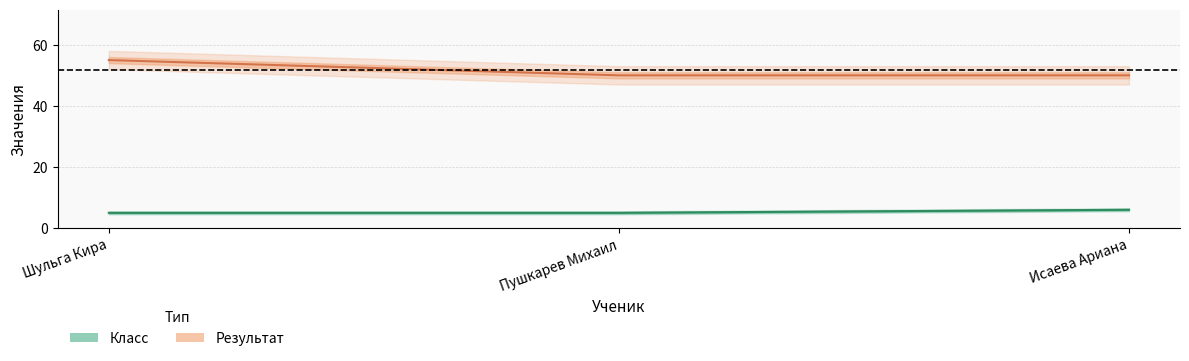

What is the maximum value shown in the chart?

55